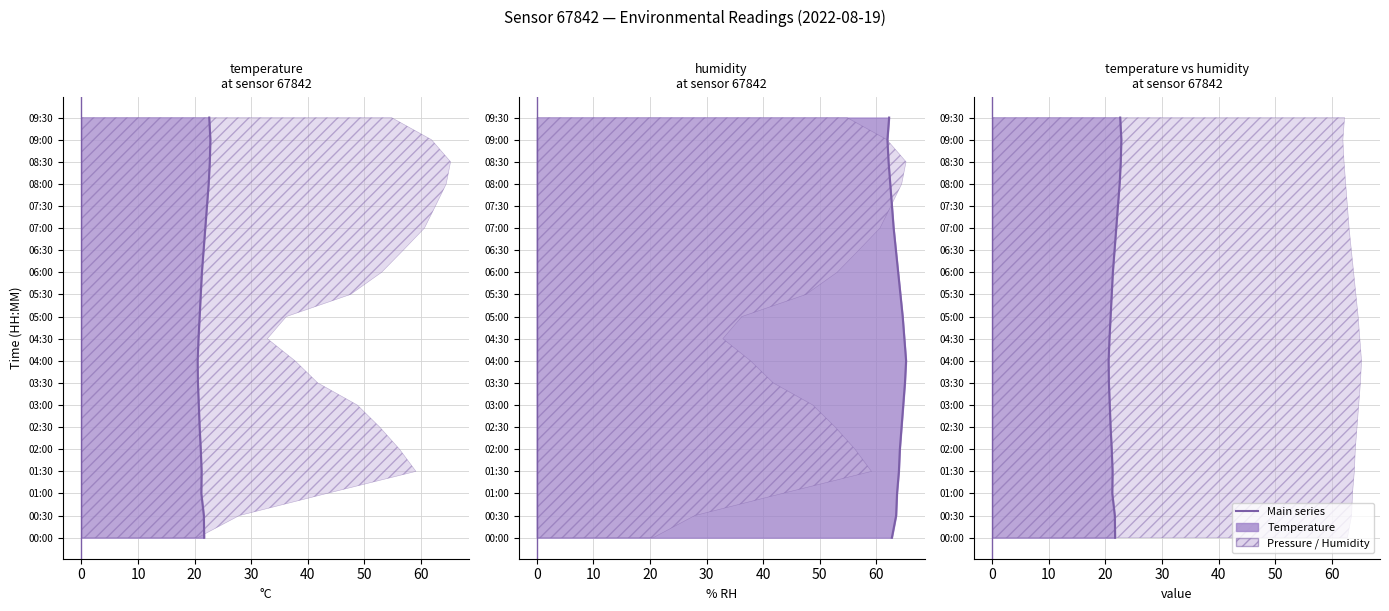

The value at −10 is -13. True or false?

False